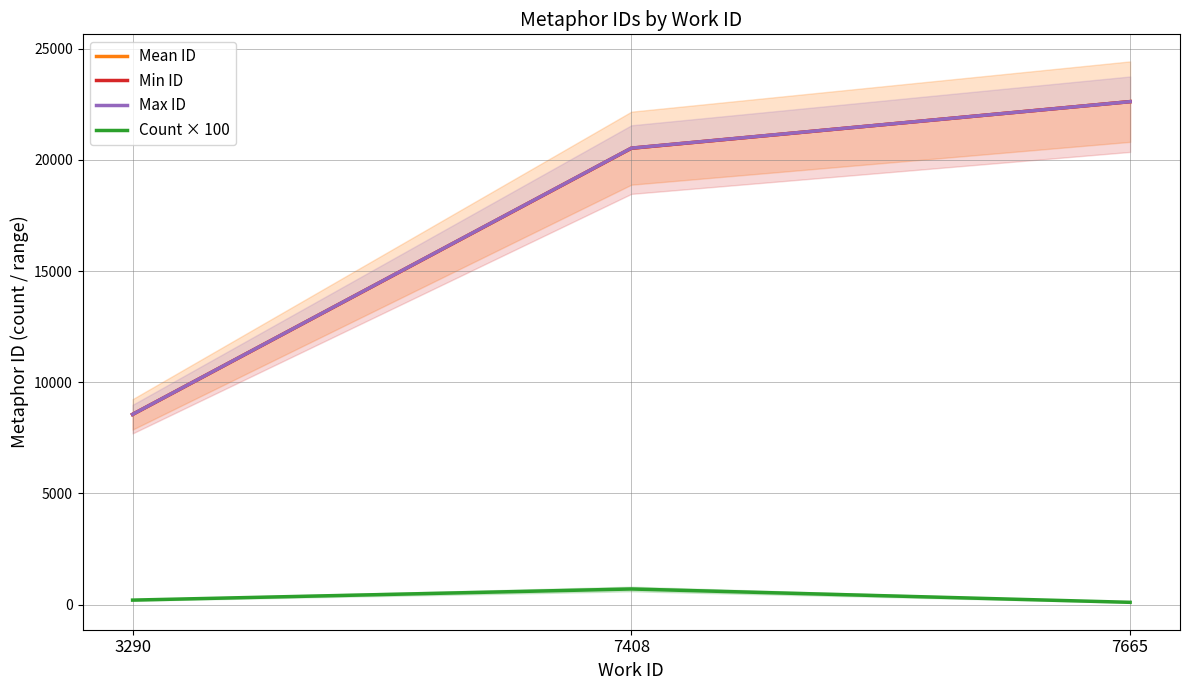

What is the minimum value for Mean ID?

8553.5